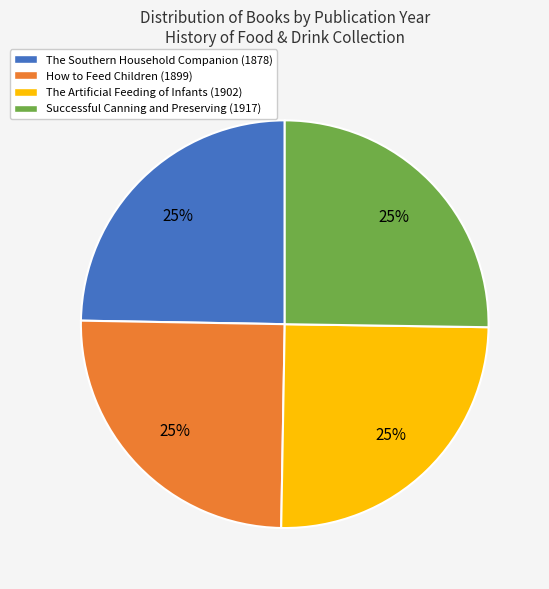

Is it true that How to Feed Children (1899) is 25% of the pie?

True